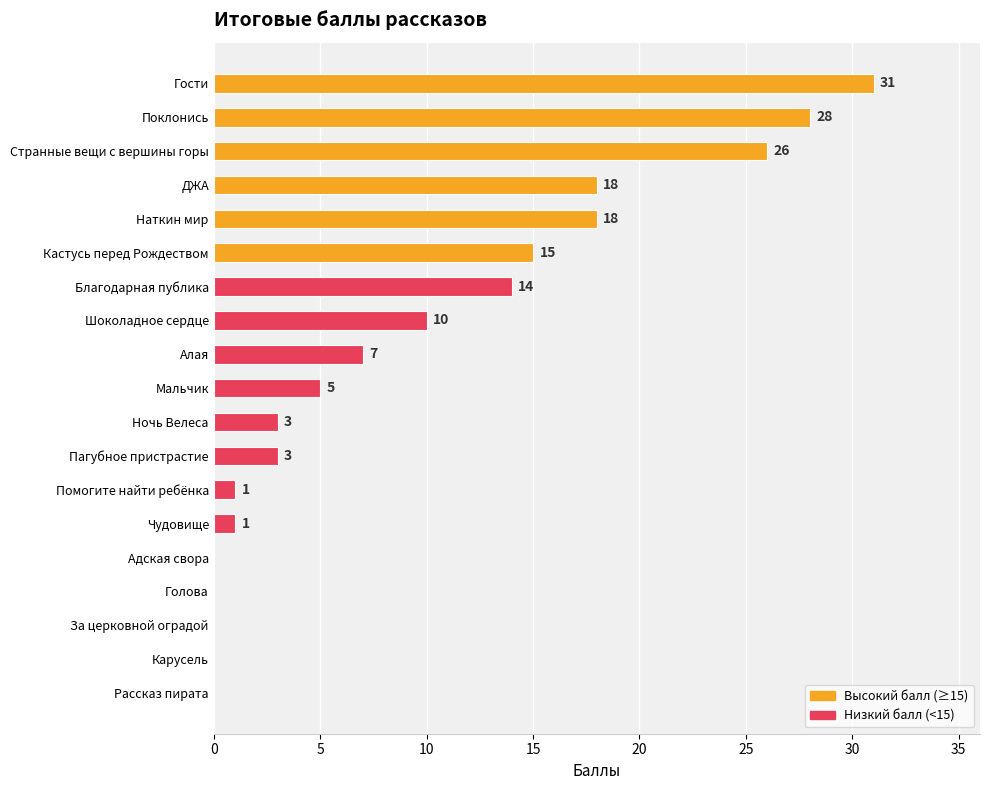

Reading bottom to top, transcribe all the data shown in this chart.

Рассказ пирата=0	Карусель=0	За церковной оградой=0	Голова=0	Адская свора=0	Чудовище=1	Помогите найти ребёнка=1	Пагубное пристрастие=3	Ночь Велеса=3	Мальчик=5	Алая=7	Шоколадное сердце=10	Благодарная публика=14	Кастусь перед Рождеством=15	Наткин мир=18	ДЖА=18	Странные вещи с вершины горы=26	Поклонись=28	Гости=31